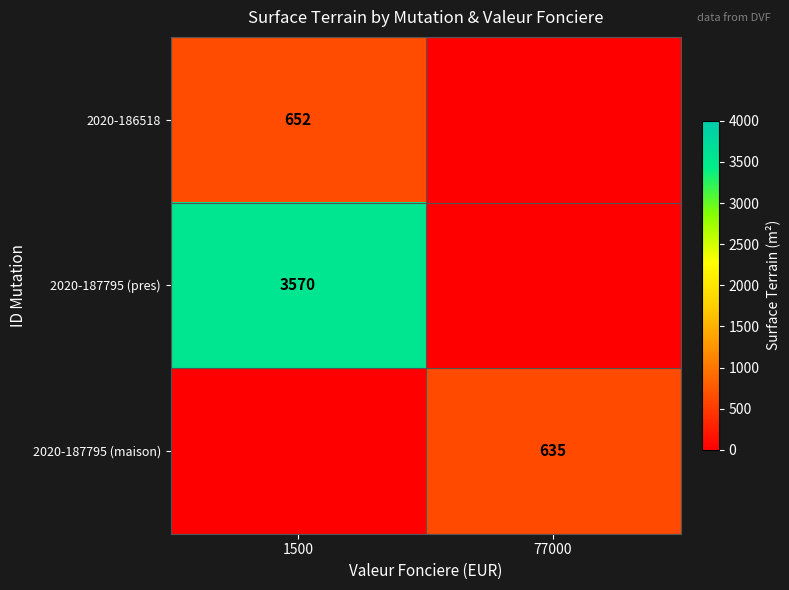

True or false: 2020-187795 (maison) has a value of 635 at 77000.

True